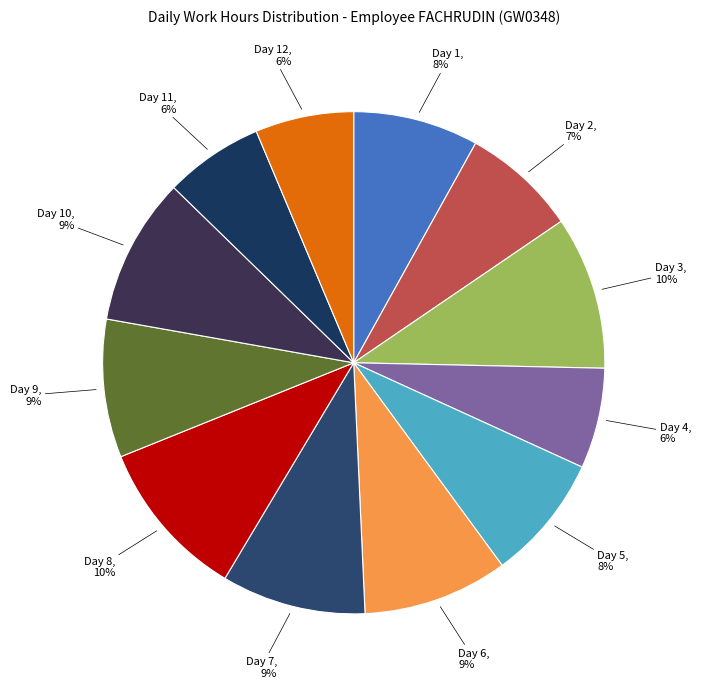

Does Day 5 represent more than half of the total?

No